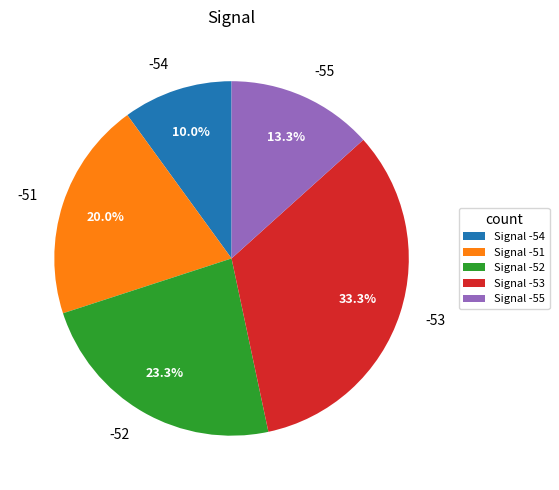

Do -54 and -55 together represent more than half of the pie?

No